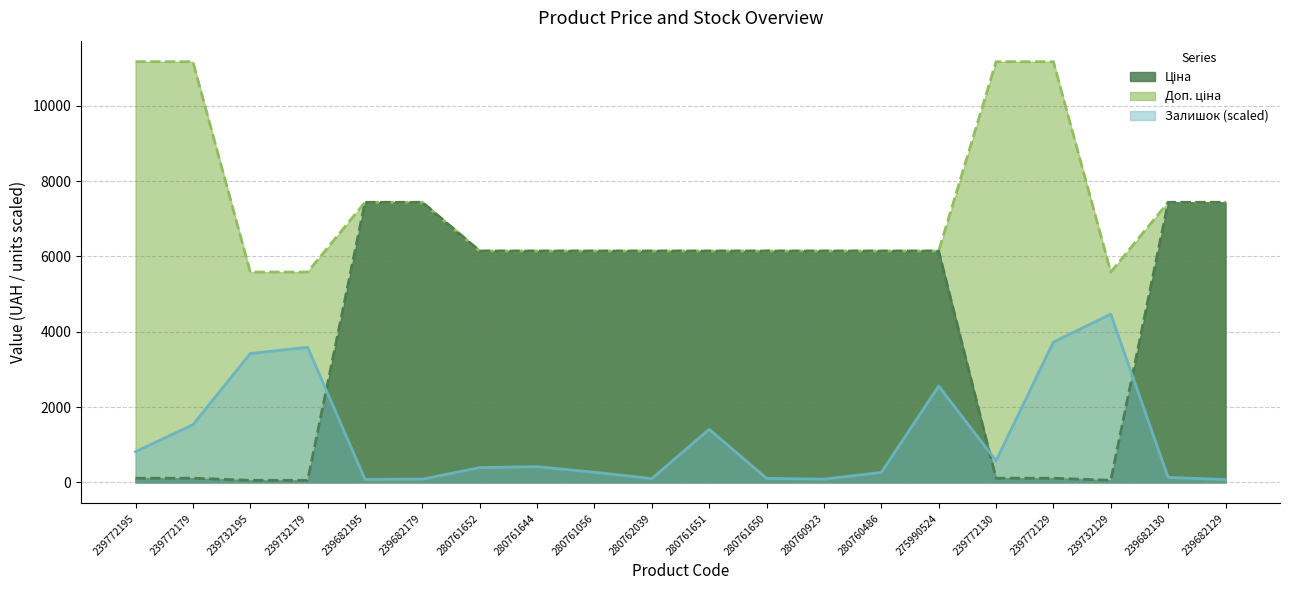

What is the greatest value displayed?

11169.0